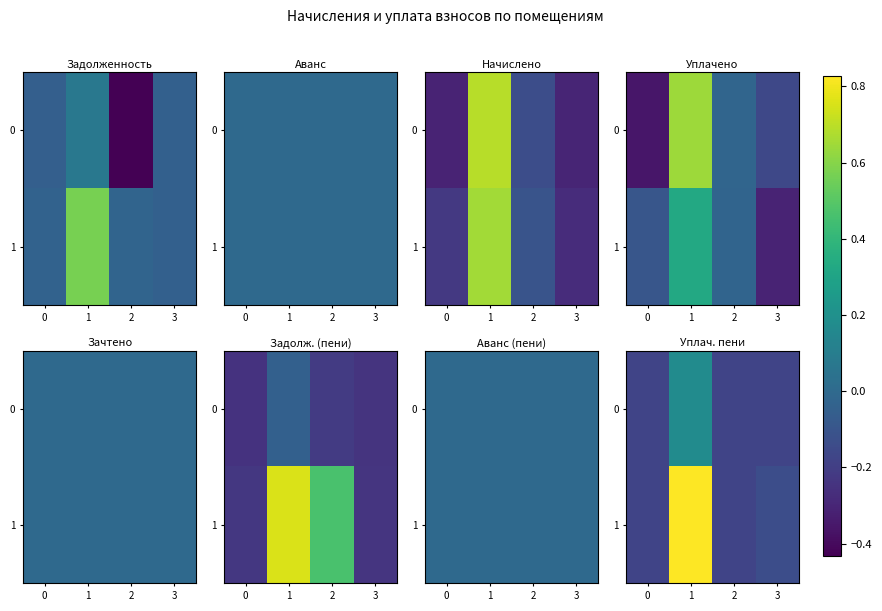

What is the difference between the 1 values at 3 and 1?

1.0